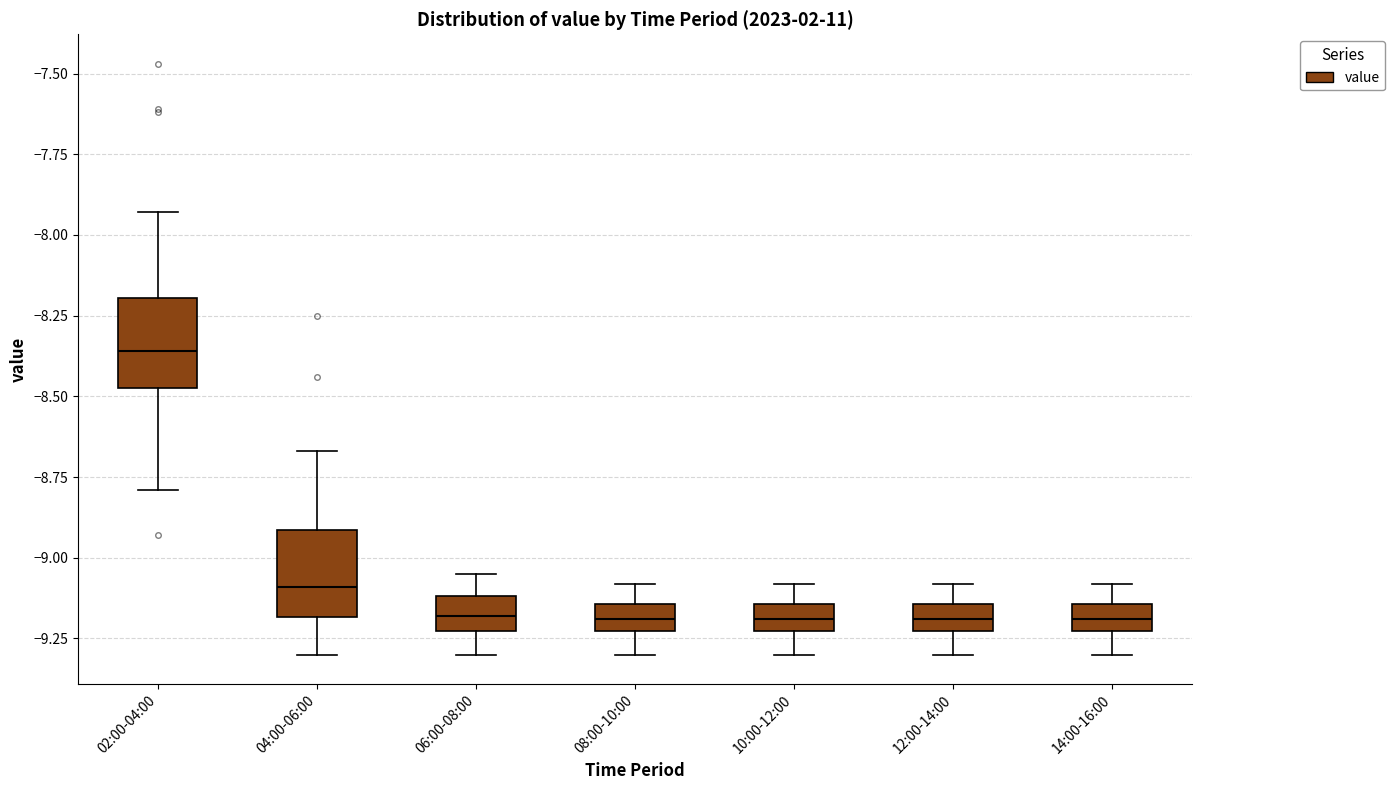

Where does the upper whisker of the box for 02:00-04:00 end on the y-axis? The values are not printed on the chart, so give them approximately, as read against the axis.

-7.95